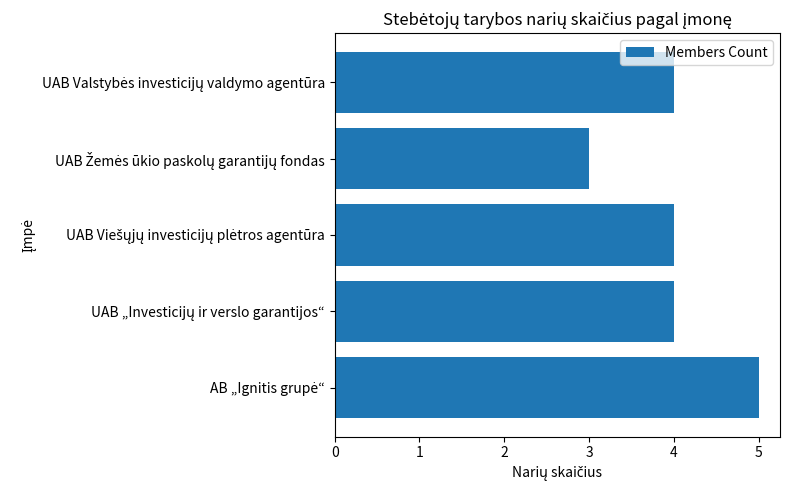

Reading top to bottom, transcribe all the data shown in this chart.

4	3	4	4	5